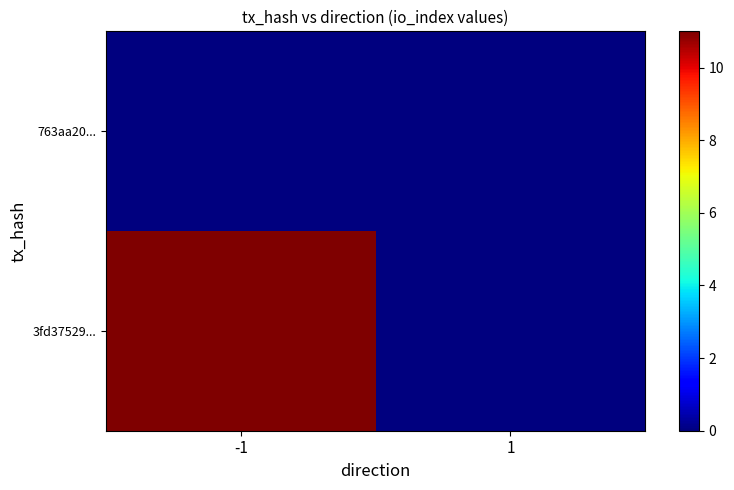

Reading right to left, list all the values displayed in this chart.

763aa20...: 1=0	-1=0
3fd37529...: 1=0	-1=11